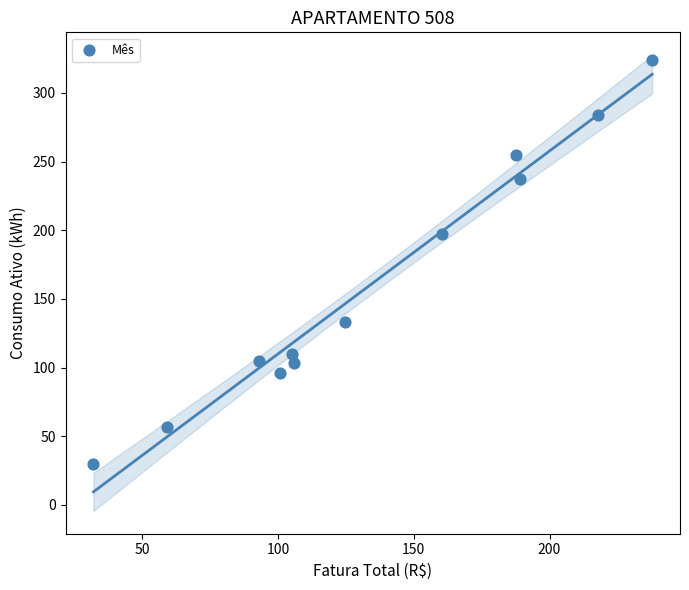

What Y value in the scatter plot is closest to 177?

197